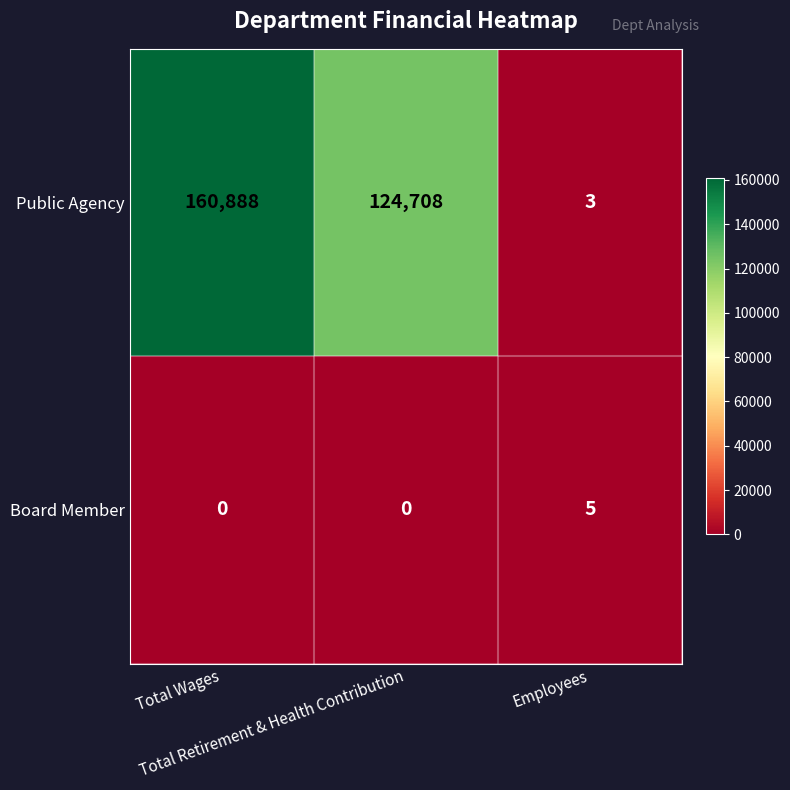

Rank the series by their average value, from highest to lowest.

Public Agency, Board Member